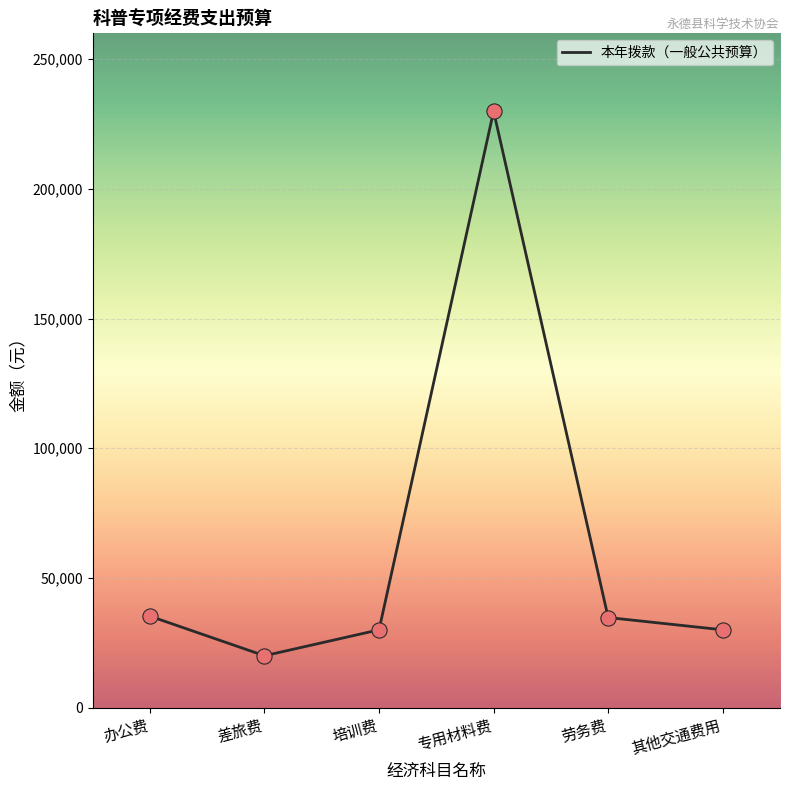

Between 培训费 and 差旅费, which is larger?

培训费